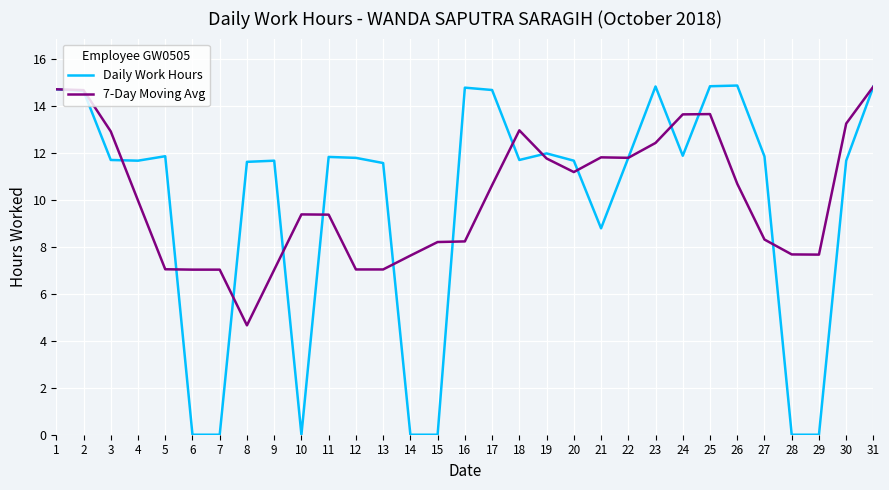

What is the total value across all series at 15?

8.2